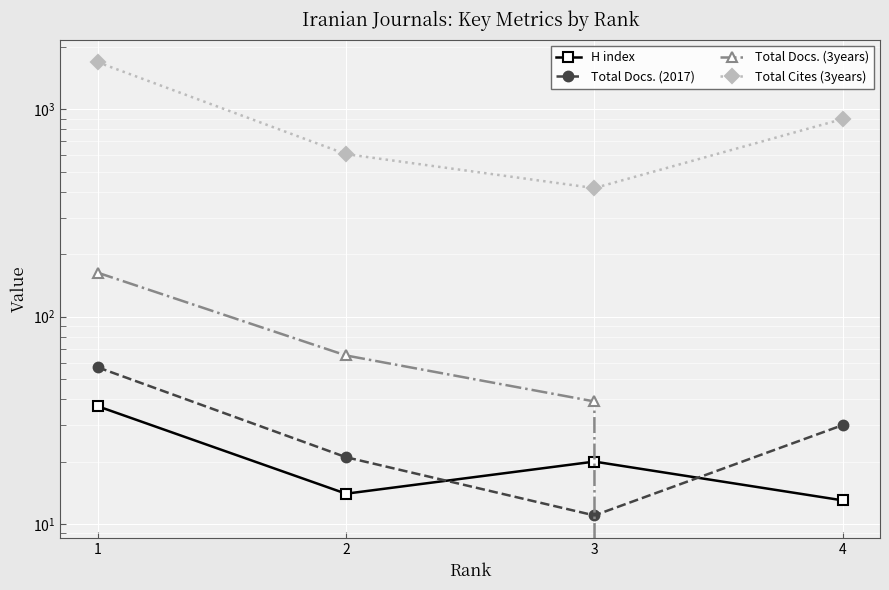

Reading left to right, list all the values displayed in this chart.

H index: 37	14	20	13
Total Docs. (2017): 57	21	11	30
Total Docs. (3years): 163	65	39	0
Total Cites (3years): 1688	608	417	898